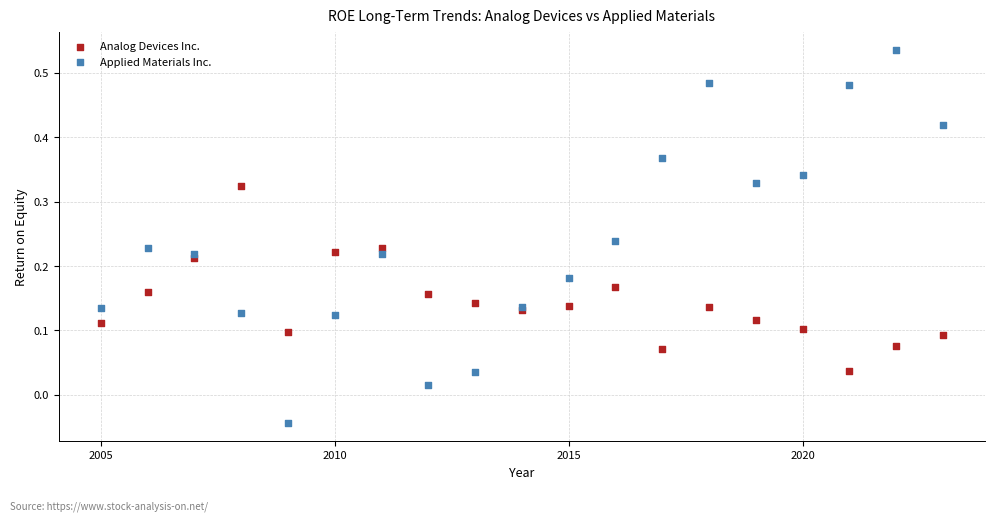

Which series reaches the maximum Y coordinate?

Applied Materials Inc.